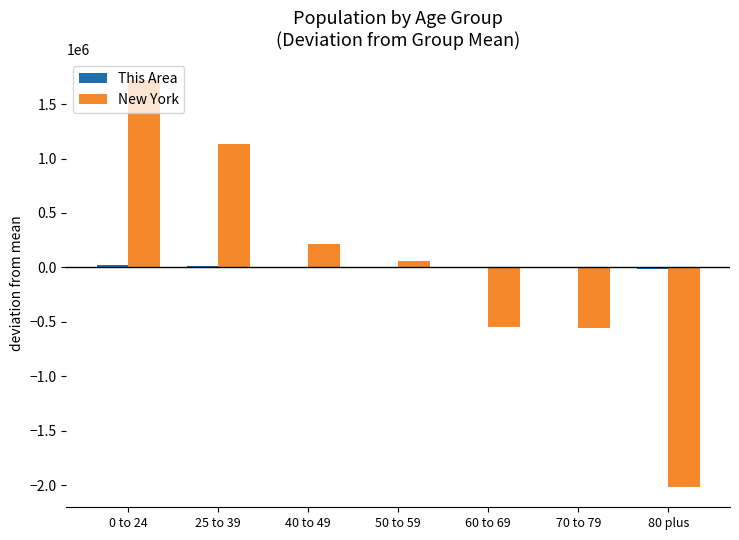

Which series changed the most between 50 to 59 and 60 to 69?

New York